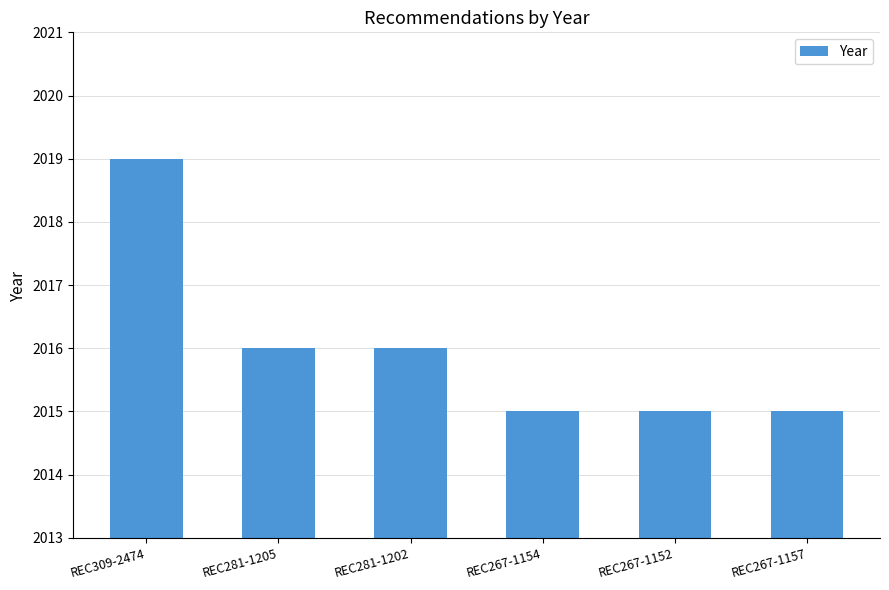

What is the sum of all values?

12096